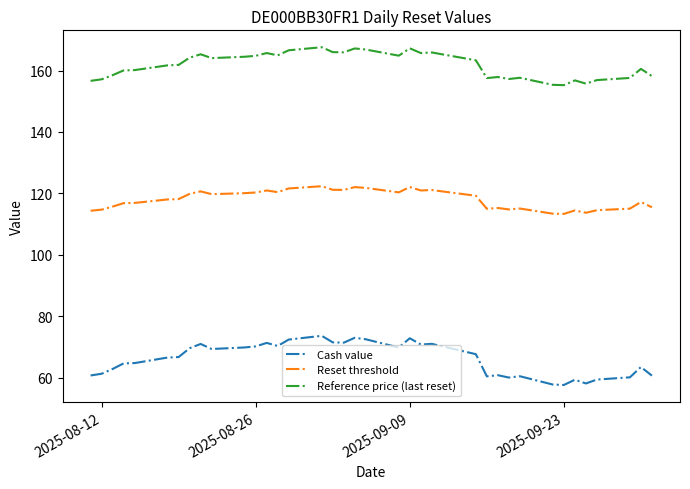

Which series has the widest spread of values?

Cash value